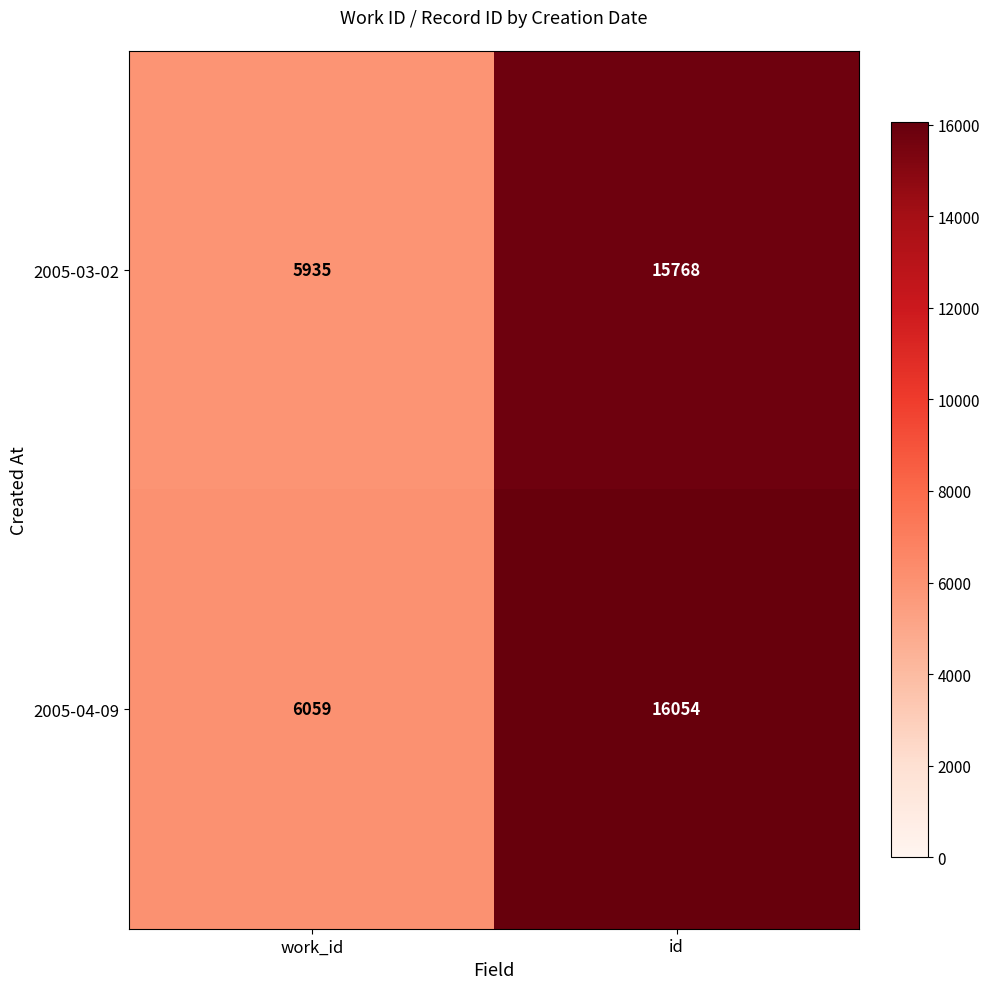

The value of 2005-03-02 at id is 6857. True or false?

False